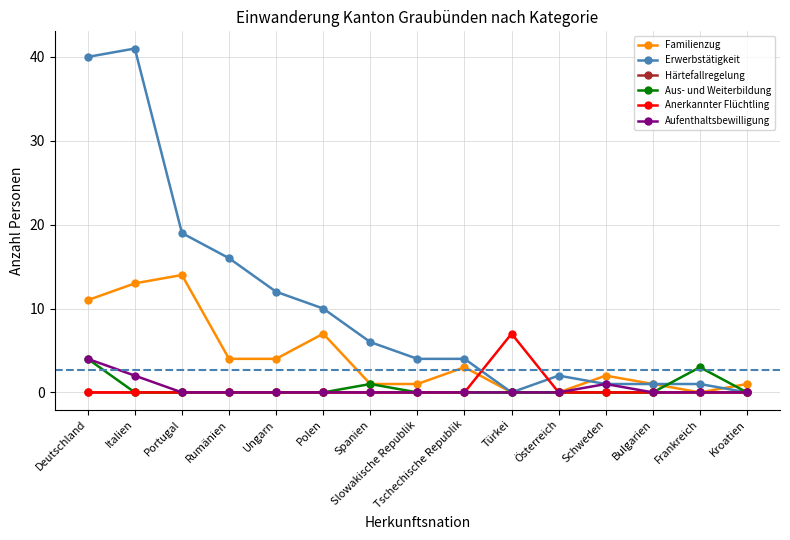

Where is the first local maximum for Familienzug?

Portugal